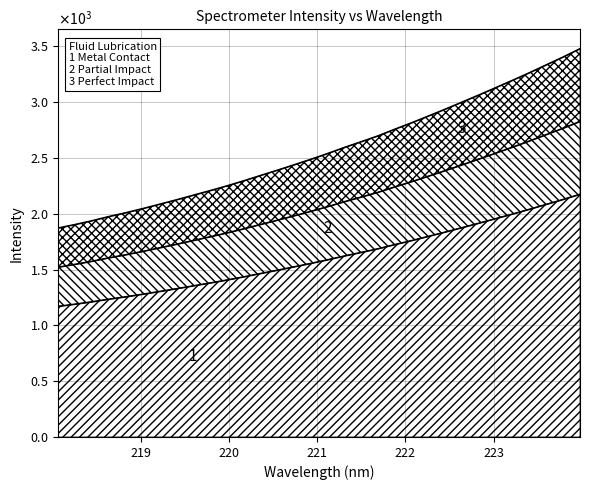

How many data points does each series have?

32